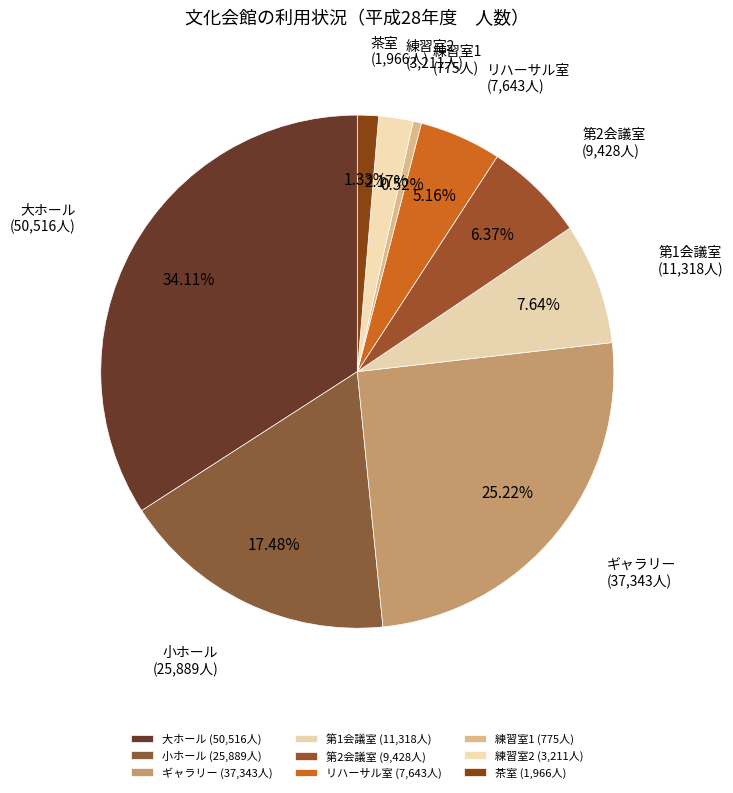

Approximately how many times larger is the value at 練習室1 compared to リハーサル室?

0.1